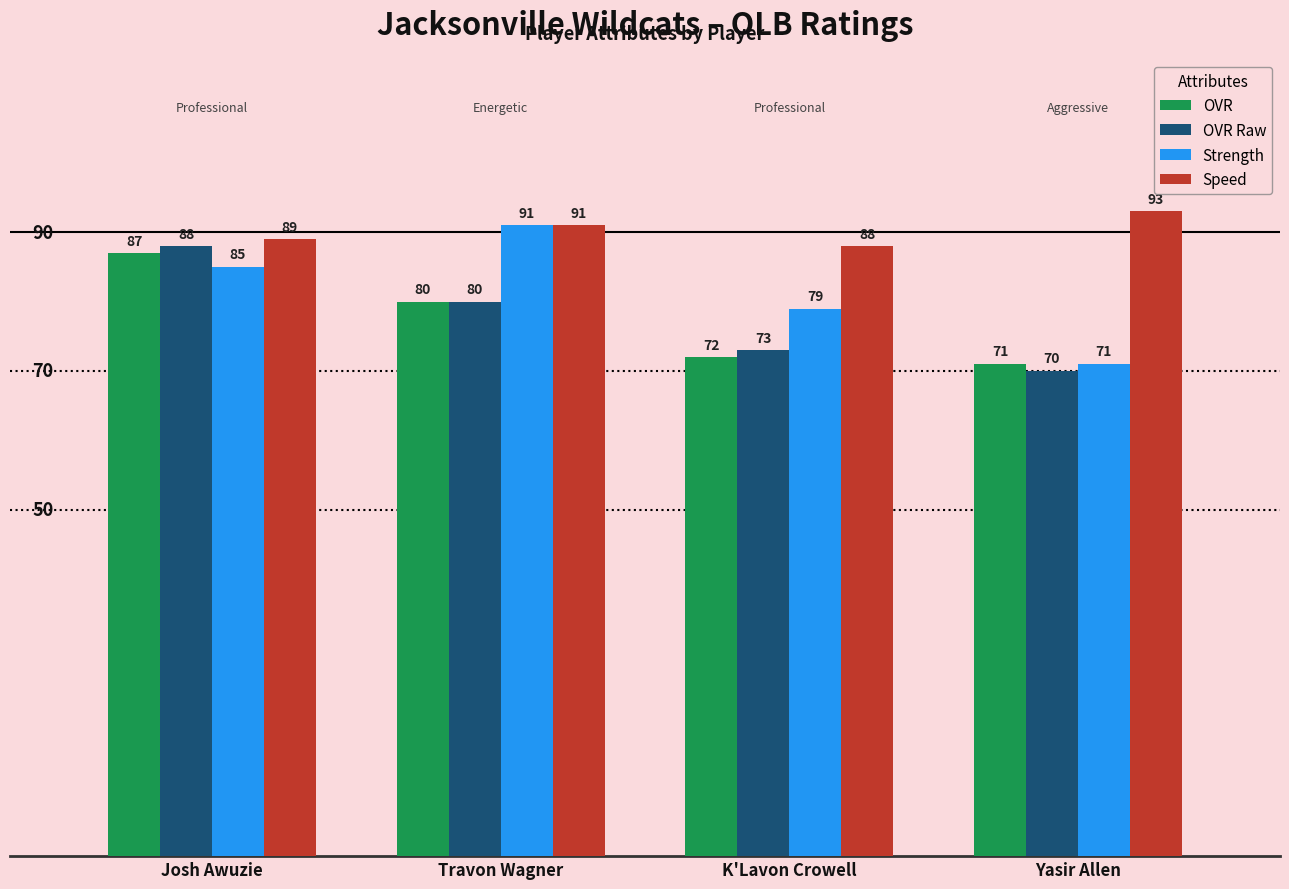

Reading left to right, list all the values displayed in this chart.

OVR: 87	80	72	71
OVR Raw: 88	80	73	70
Strength: 85	91	79	71
Speed: 89	91	88	93